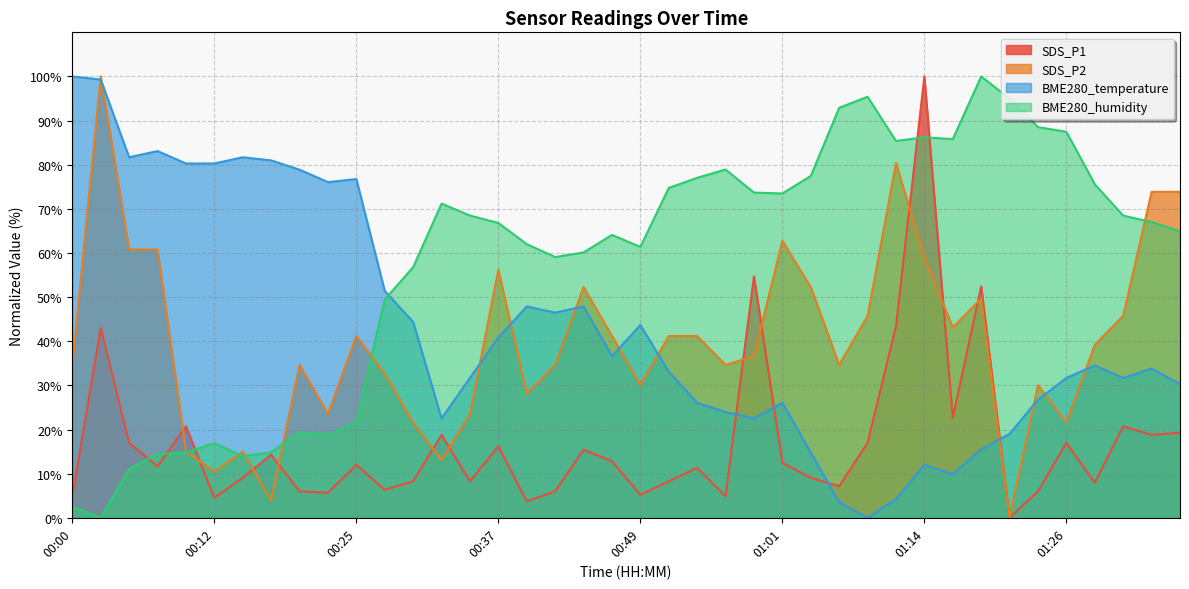

Reading left to right, extract all data points from this chart.

SDS_P1: 00:00=4.9	00:02=43.0	00:05=17.0	00:07=11.7	00:10=20.7	00:12=4.5	00:15=9.1	00:17=14.3	00:20=6.0	00:22=5.7	00:25=12.0	00:27=6.3	00:29=8.3	00:32=18.8	00:34=8.3	00:37=16.2	00:39=3.7	00:42=6.0	00:44=15.4	00:47=12.8	00:49=5.2	00:52=8.3	00:54=11.3	00:56=4.9	00:59=54.7	01:01=12.5	01:04=9.1	01:06=7.1	01:09=17.0	01:11=43.4	01:14=100.0	01:16=22.7	01:19=52.4	01:21=0.0	01:23=6.0	01:26=17.0	01:28=7.9	01:31=20.7	01:33=18.8	01:36=19.3
SDS_P2: 00:00=34.6	00:02=100.0	00:05=60.8	00:07=60.8	00:10=15.0	00:12=10.5	00:15=15.0	00:17=3.9	00:20=34.6	00:22=23.5	00:25=41.2	00:27=32.7	00:29=21.6	00:32=13.1	00:34=23.5	00:37=56.2	00:39=28.1	00:42=34.6	00:44=52.3	00:47=41.2	00:49=30.1	00:52=41.2	00:54=41.2	00:56=34.6	00:59=36.6	01:01=62.7	01:04=52.3	01:06=34.6	01:09=45.8	01:11=80.4	01:14=58.8	01:16=43.1	01:19=49.7	01:21=0.0	01:23=30.1	01:26=21.6	01:28=39.2	01:31=45.8	01:33=73.9	01:36=73.9
BME280_temperature: 00:00=100.0	00:02=99.3	00:05=81.7	00:07=83.1	00:10=80.3	00:12=80.3	00:15=81.7	00:17=81.0	00:20=78.9	00:22=76.1	00:25=76.8	00:27=51.4	00:29=44.4	00:32=22.5	00:34=31.7	00:37=40.8	00:39=47.9	00:42=46.5	00:44=47.9	00:47=36.6	00:49=43.7	00:52=33.1	00:54=26.1	00:56=23.9	00:59=22.5	01:01=26.1	01:04=14.8	01:06=3.5	01:09=0.0	01:11=4.2	01:14=12.0	01:16=9.9	01:19=15.5	01:21=19.0	01:23=26.8	01:26=31.7	01:28=34.5	01:31=31.7	01:33=33.8	01:36=30.3
BME280_humidity: 00:00=2.5	00:02=0.0	00:05=11.1	00:07=14.4	00:10=14.8	00:12=16.9	00:15=14.0	00:17=14.8	00:20=19.4	00:22=18.8	00:25=21.7	00:27=49.5	00:29=56.8	00:32=71.2	00:34=68.5	00:37=66.8	00:39=62.0	00:42=59.1	00:44=60.1	00:47=64.1	00:49=61.4	00:52=74.7	00:54=77.0	00:56=78.9	00:59=73.7	01:01=73.5	01:04=77.5	01:06=92.9	01:09=95.4	01:11=85.4	01:14=86.2	01:16=85.8	01:19=100.0	01:21=95.0	01:23=88.5	01:26=87.5	01:28=75.6	01:31=68.5	01:33=67.0	01:36=64.9